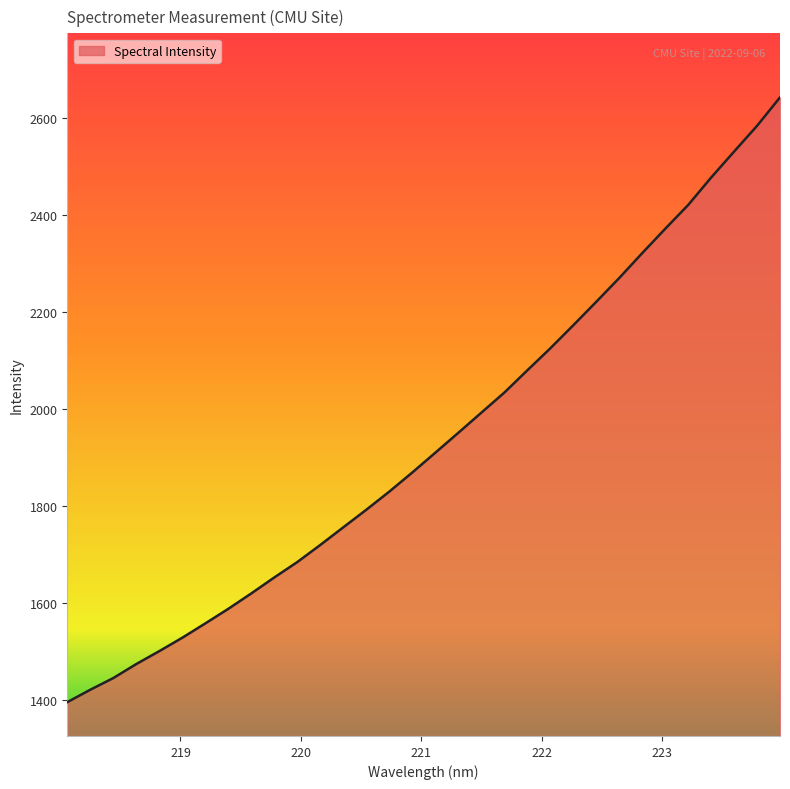

What is the maximum value shown in the chart?

2643.3